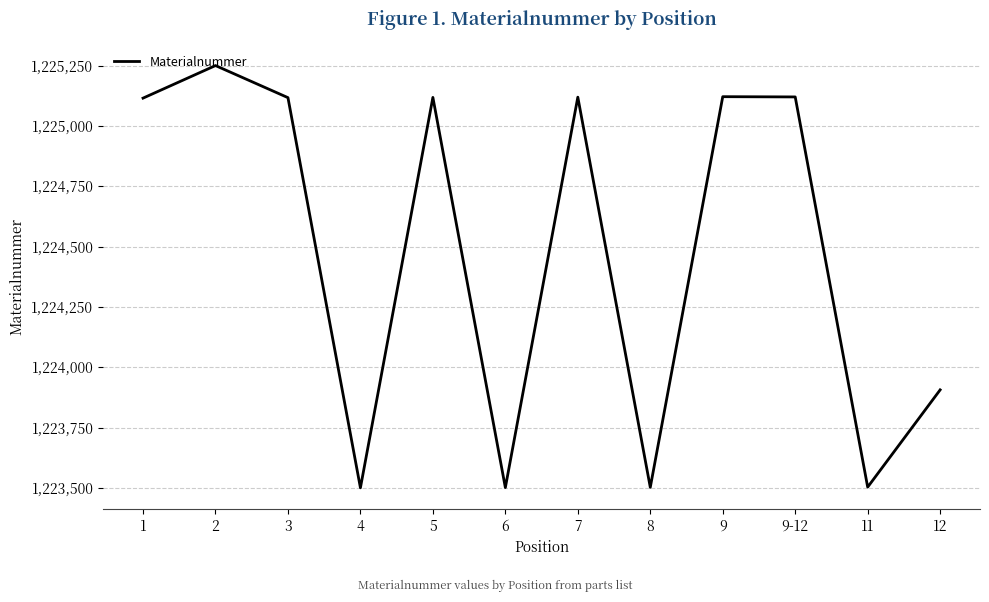

What is the change in value from 8 to 9-12?

+1618